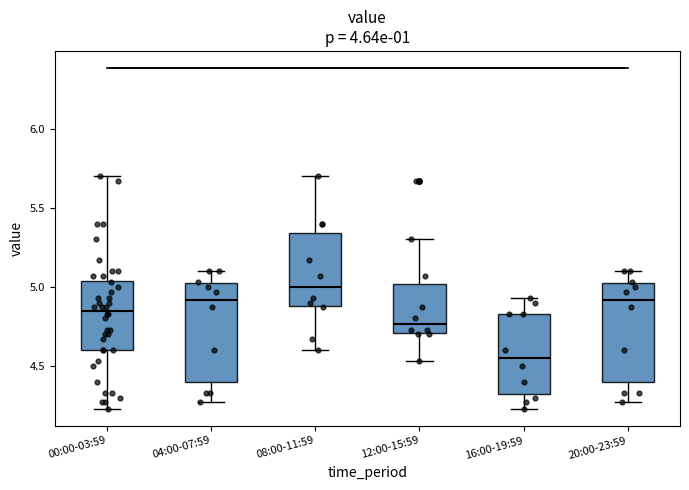

Reading left to right, transcribe this box plot: for each box, give where its median line is, the range the box spans, and where its two whiskers end, as read against the y-axis. The values are not printed on the chart, so give them approximately, as read against the axis.

00:00-03:59: median 4.85, box 4.60 to 5.05, whiskers 4.25 to 5.70
04:00-07:59: median 4.90, box 4.40 to 5.00, whiskers 4.25 to 5.10
08:00-11:59: median 5.00, box 4.90 to 5.35, whiskers 4.60 to 5.70
12:00-15:59: median 4.75, box 4.70 to 5.00, whiskers 4.55 to 5.30
16:00-19:59: median 4.55, box 4.35 to 4.85, whiskers 4.25 to 4.95
20:00-23:59: median 4.90, box 4.40 to 5.00, whiskers 4.25 to 5.10